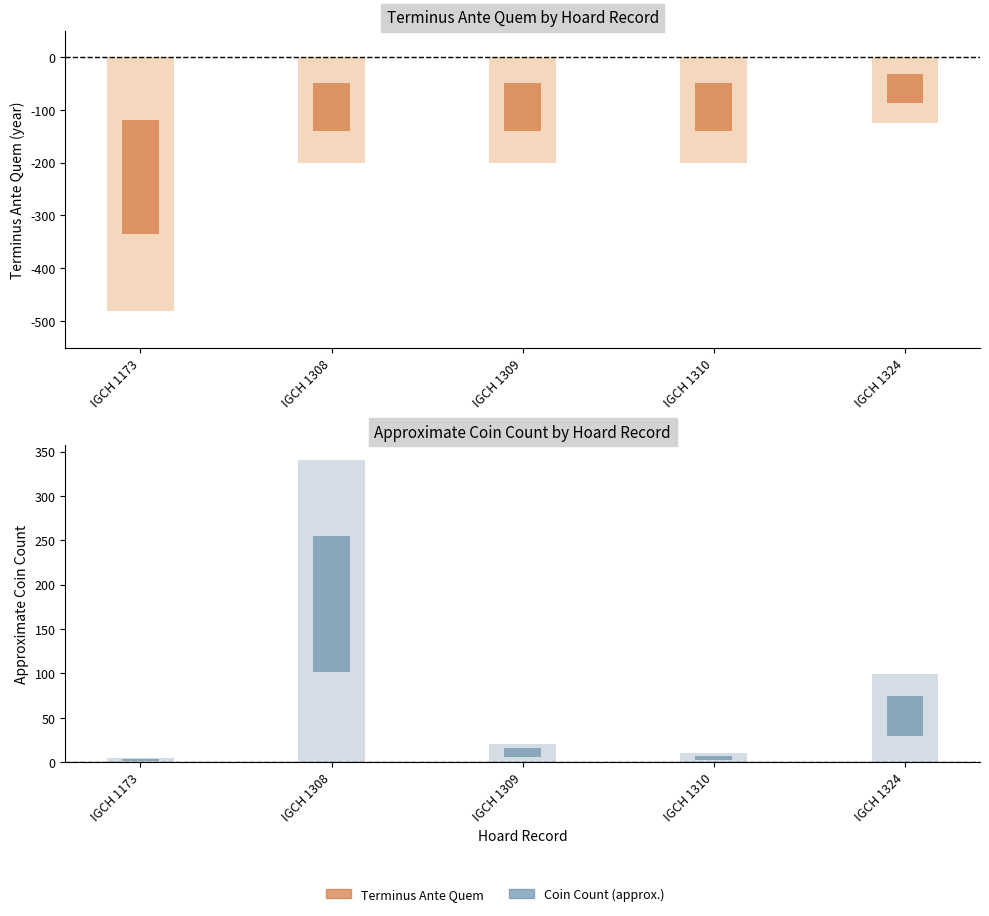

How many values are below -200?

1